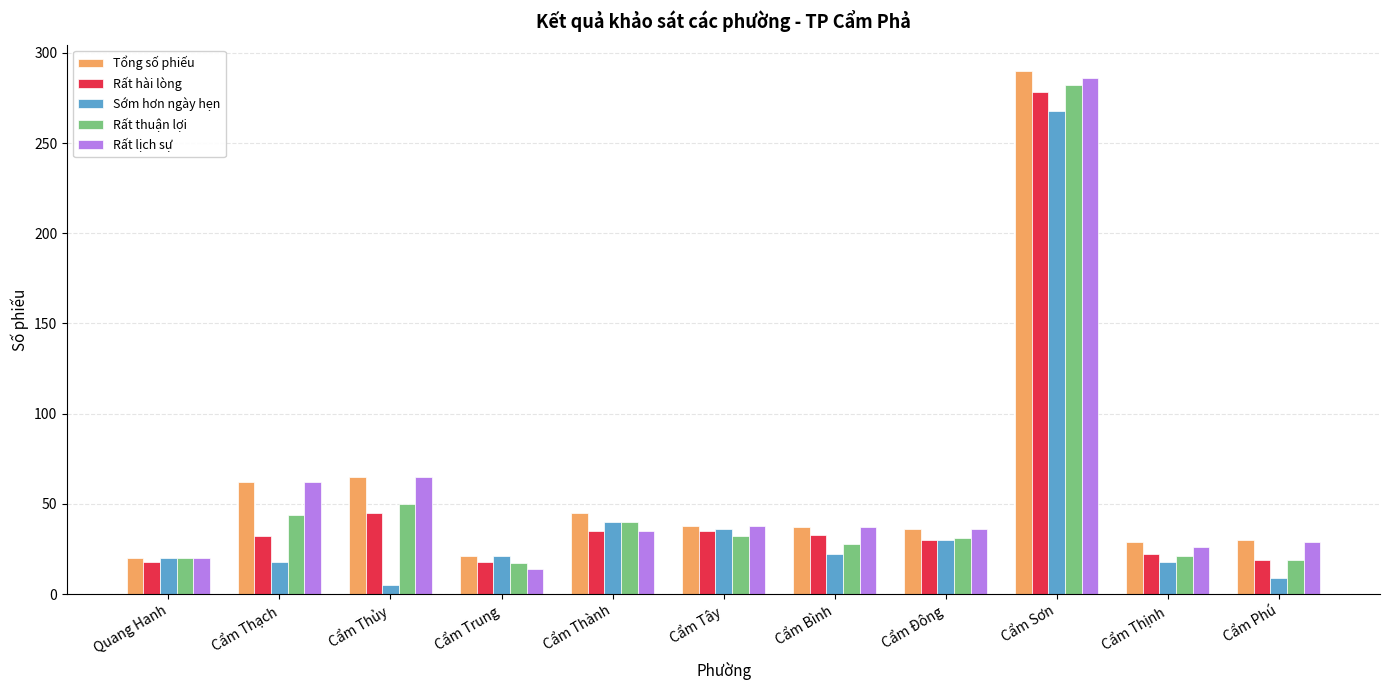

At which label does Tổng số phiếu reach its peak?

Cẩm Sơn